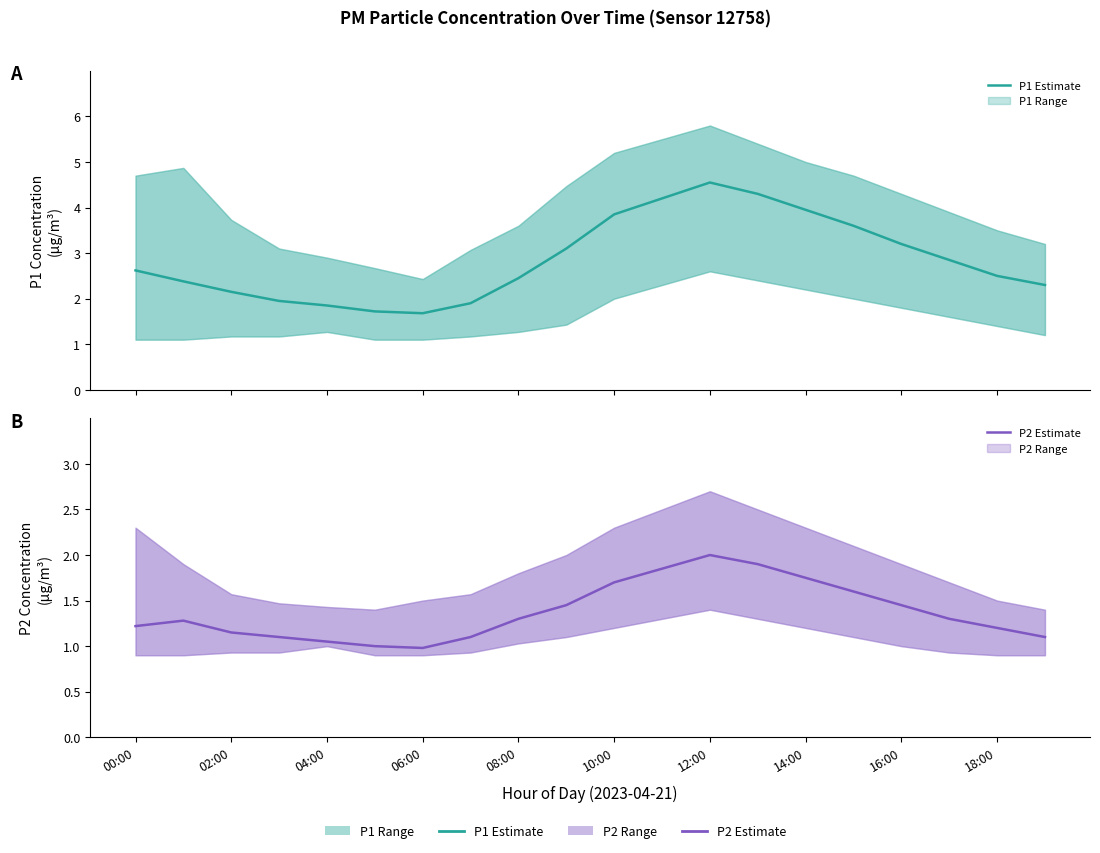

True or false: P1 Estimate and P2 Estimate intersect in this chart.

False